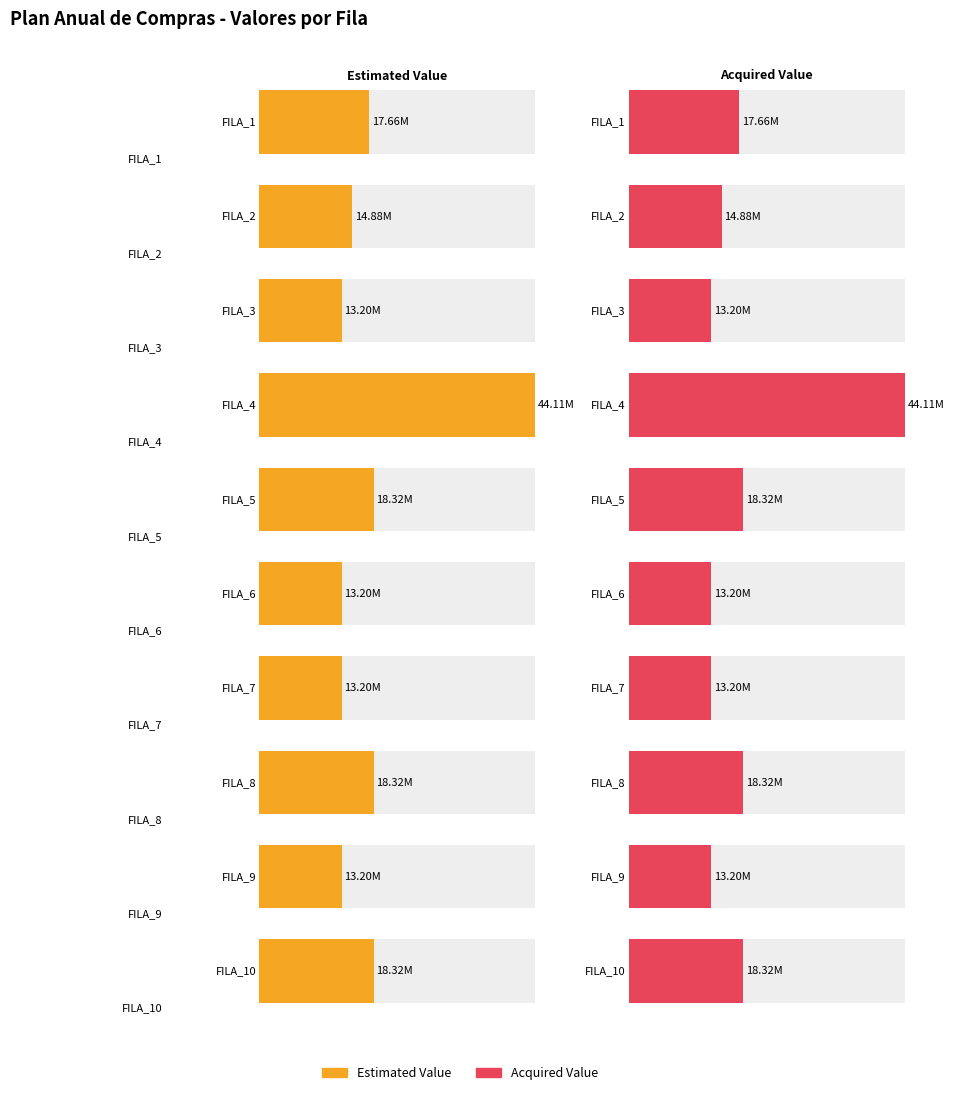

What is the sum of all Estimated Value values?

184393000